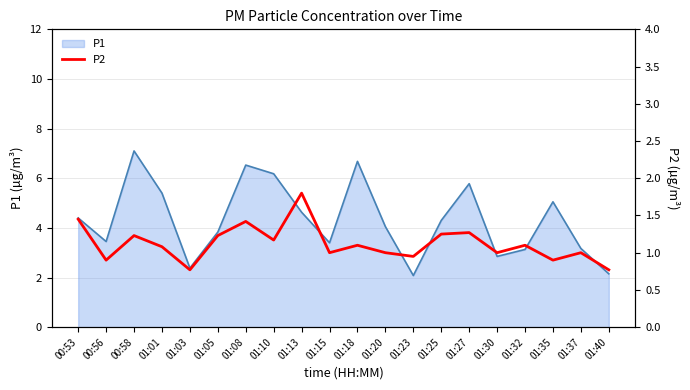

Where is the data nearest to the value 1?

01:15